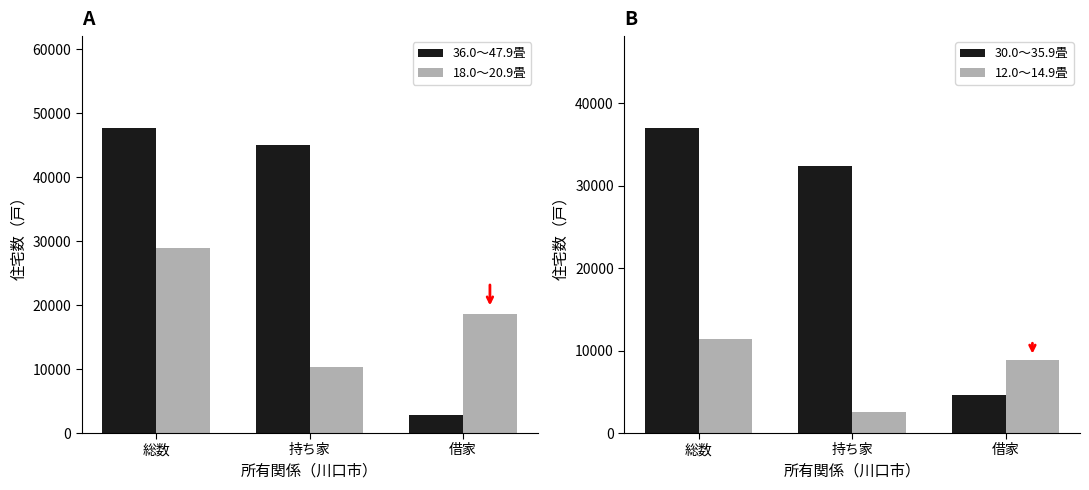

What is the value of the 18.0～20.9畳 bar at the 3rd from the left?

18580